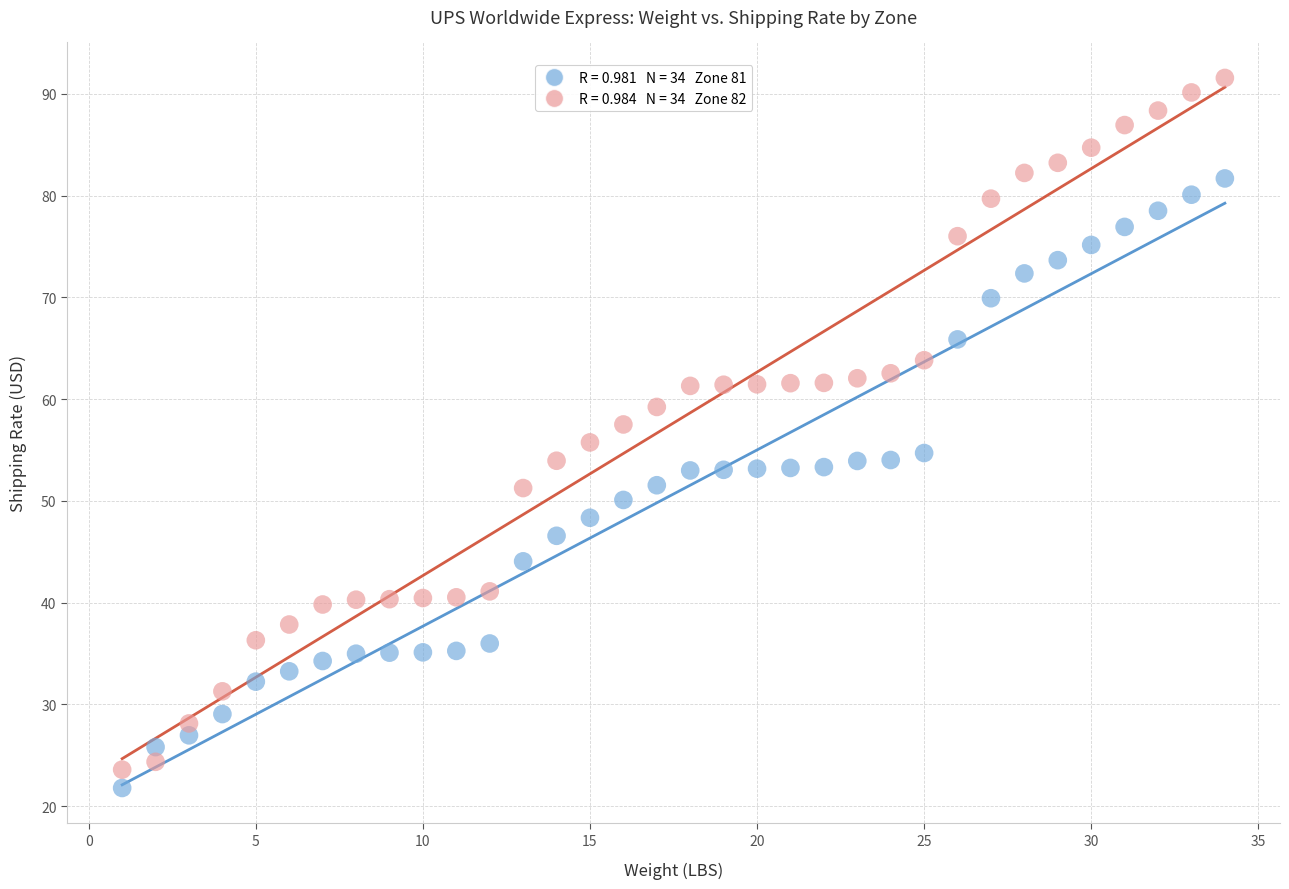

Across all data points, what is the range of X values (max minus min)?

33.0